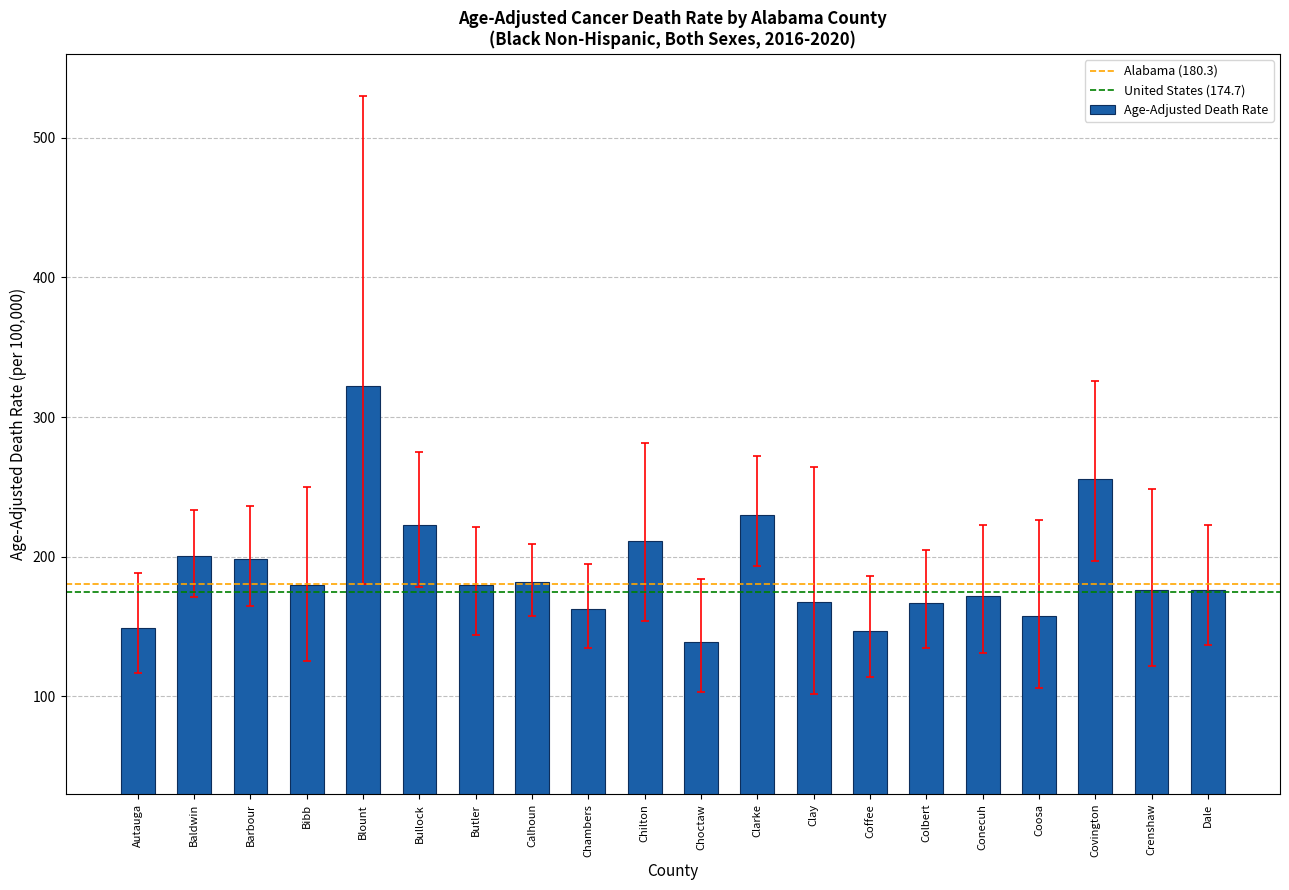

What is the label of the 7th bar from the right?

Coffee